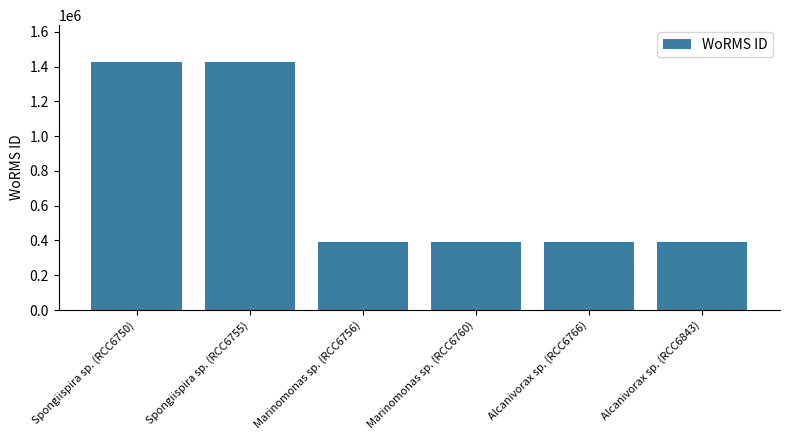

What is the ratio of the value at Marinomonas sp. (RCC6756) to the value at Alcanivorax sp. (RCC6766)?

1.0